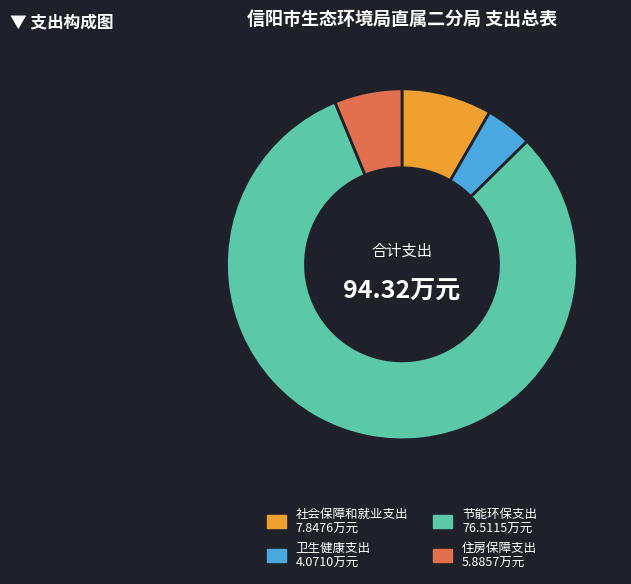

Which has a higher value, 社会保障和就业支出 or 节能环保支出?

节能环保支出